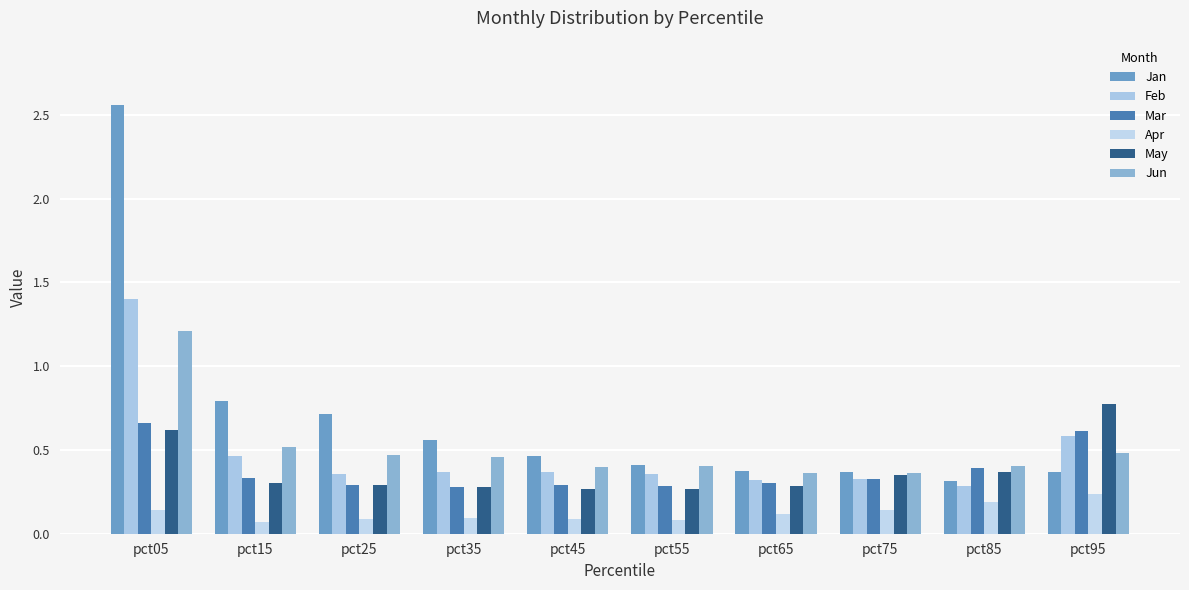

Rank the series by their maximum value, from lowest to highest.

Apr, Mar, May, Jun, Feb, Jan